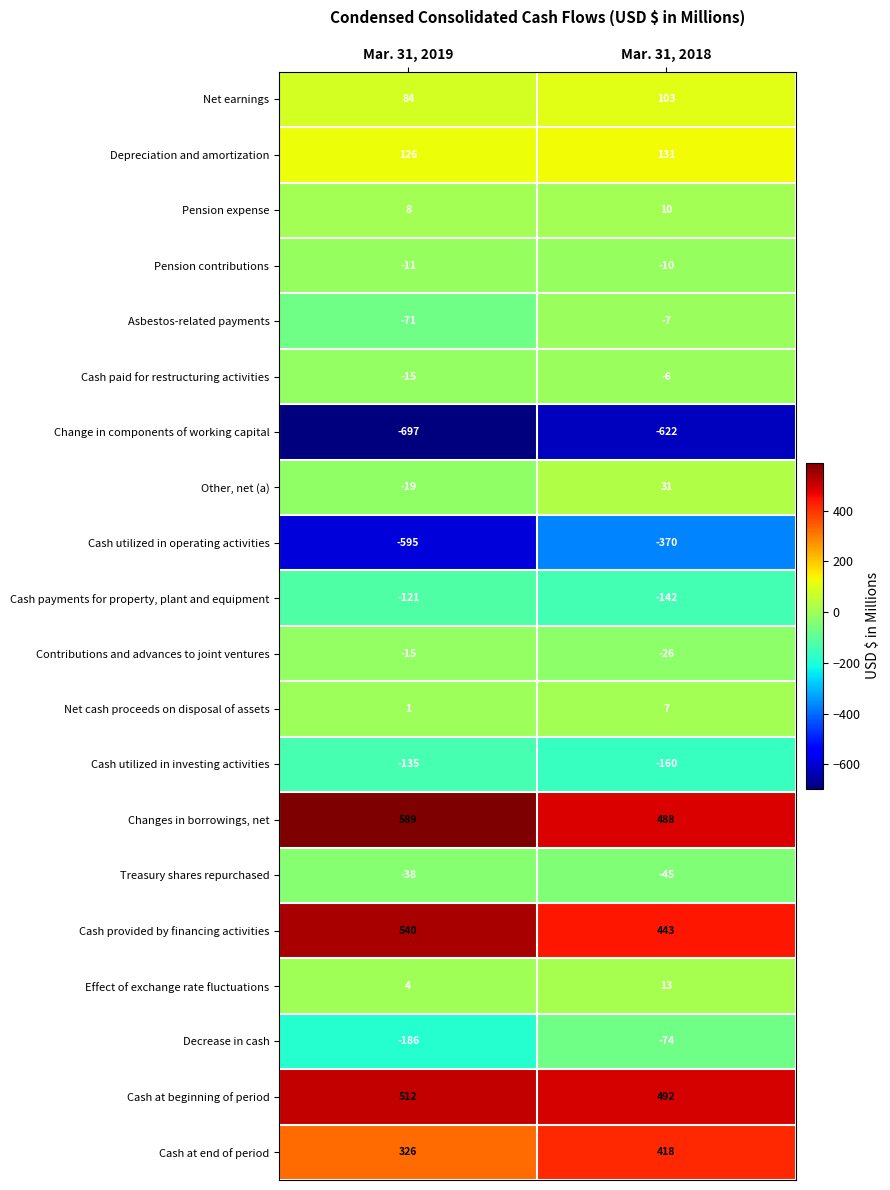

At how many categories does at least one series exceed 247?

2